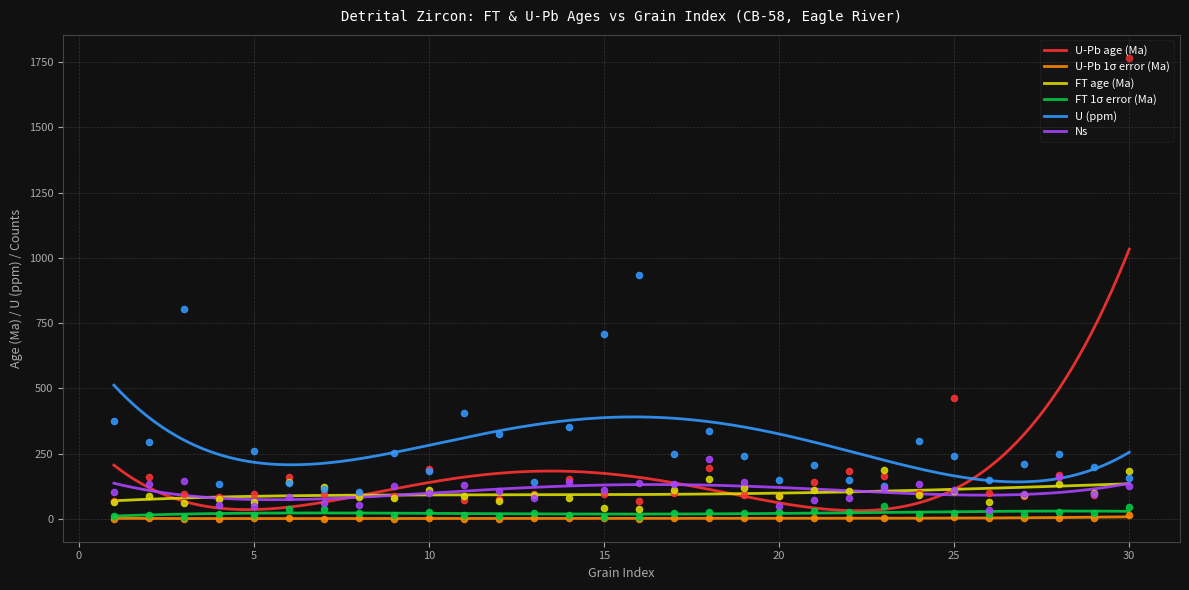

Which series has the widest spread of Y values?

U-Pb age (Ma)